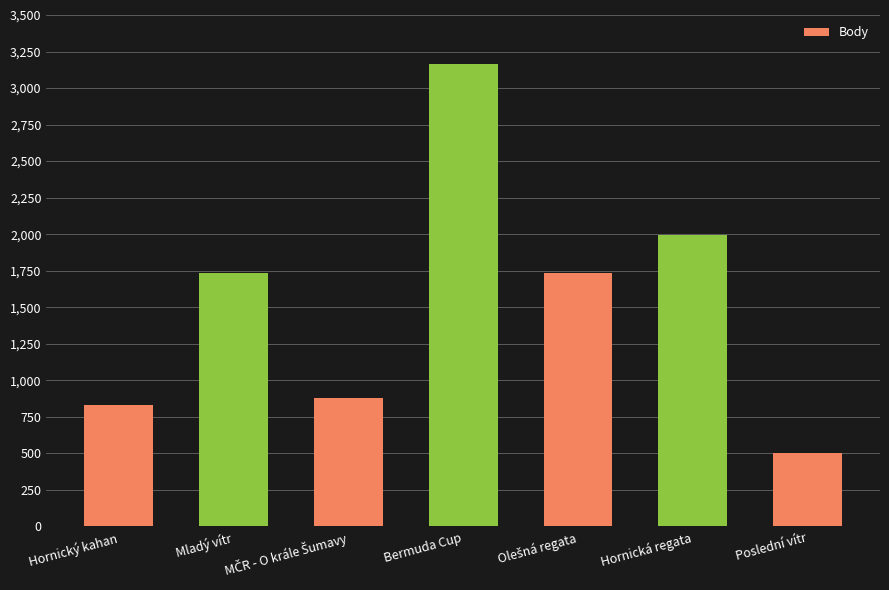

Which label corresponds to the smallest value in the chart?

Poslední vítr